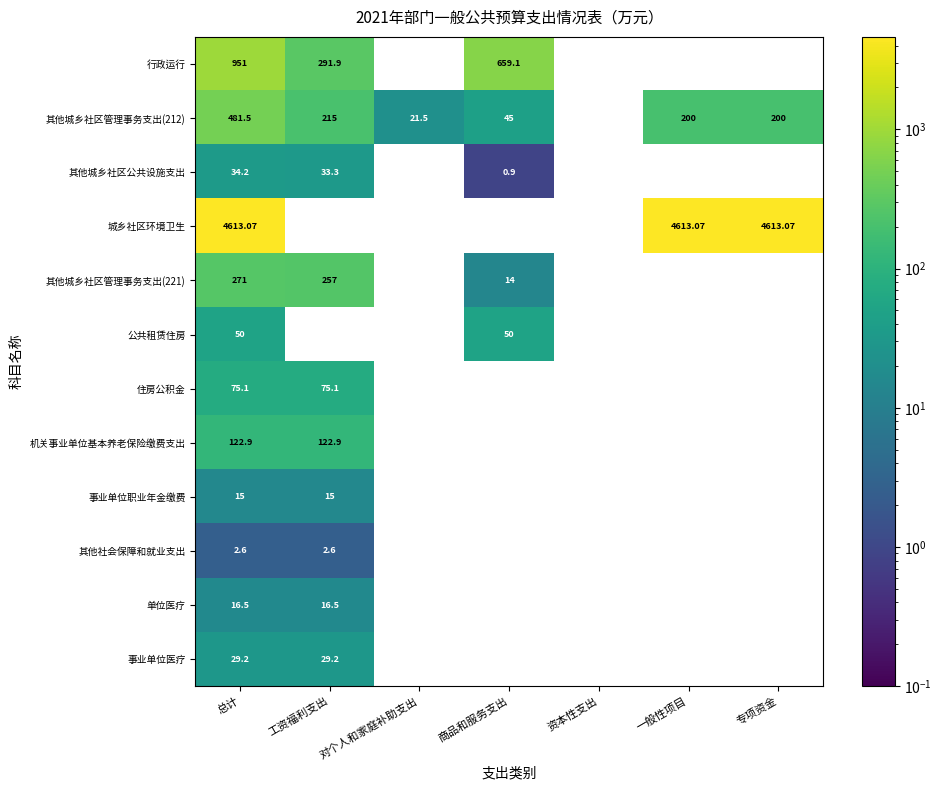

Rank the series by their maximum value, from highest to lowest.

城乡社区环境卫生, 行政运行, 其他城乡社区管理事务支出(212), 其他城乡社区管理事务支出(221), 机关事业单位基本养老保险缴费支出, 住房公积金, 公共租赁住房, 其他城乡社区公共设施支出, 事业单位医疗, 单位医疗, 事业单位职业年金缴费, 其他社会保障和就业支出